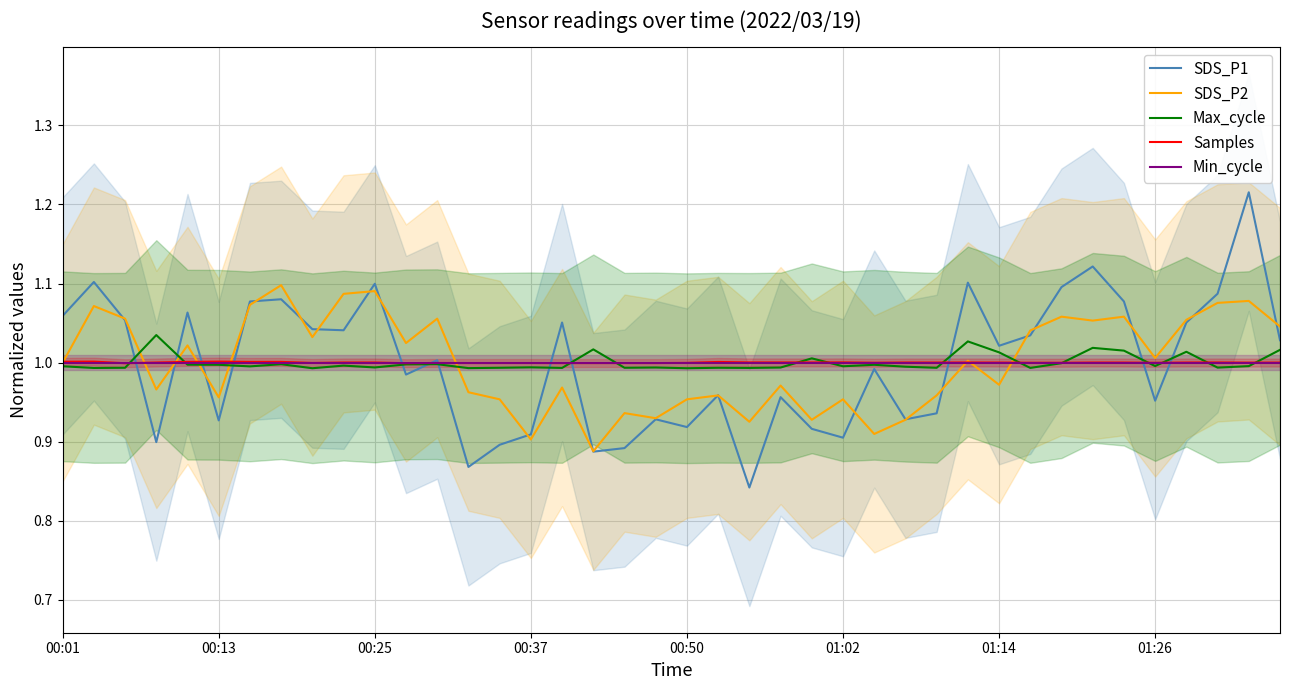

What is the difference between the highest and lowest values at 36?

0.1